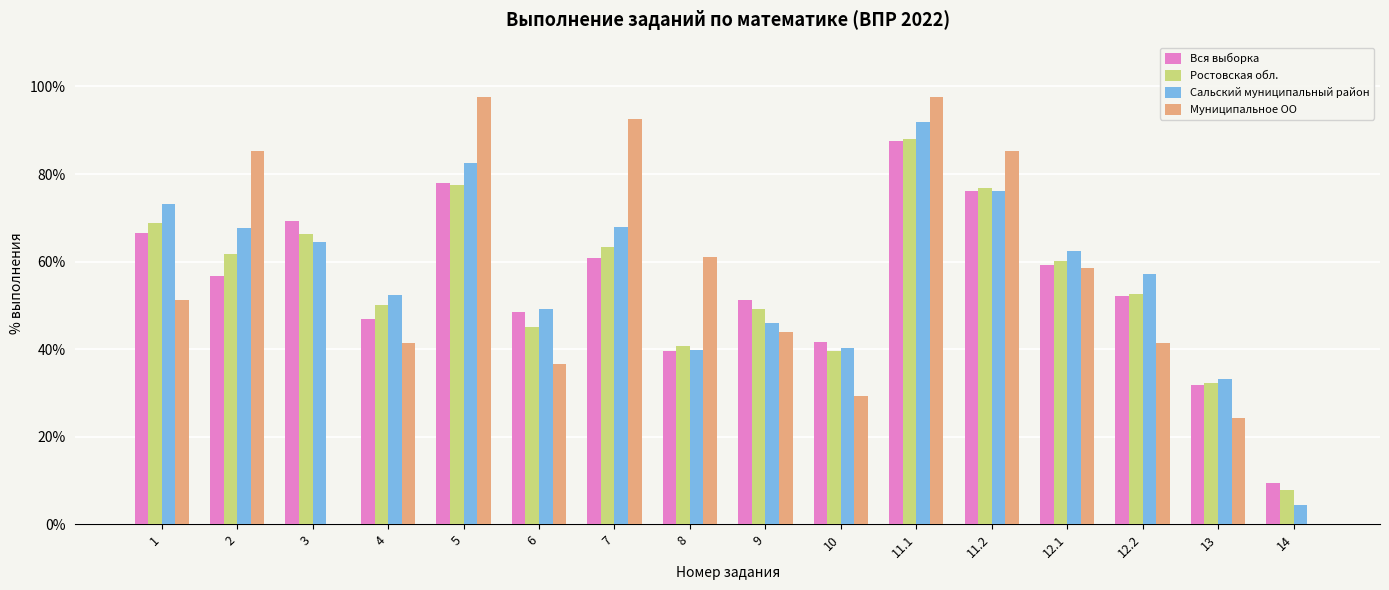

How many categories are shown in the chart?

16